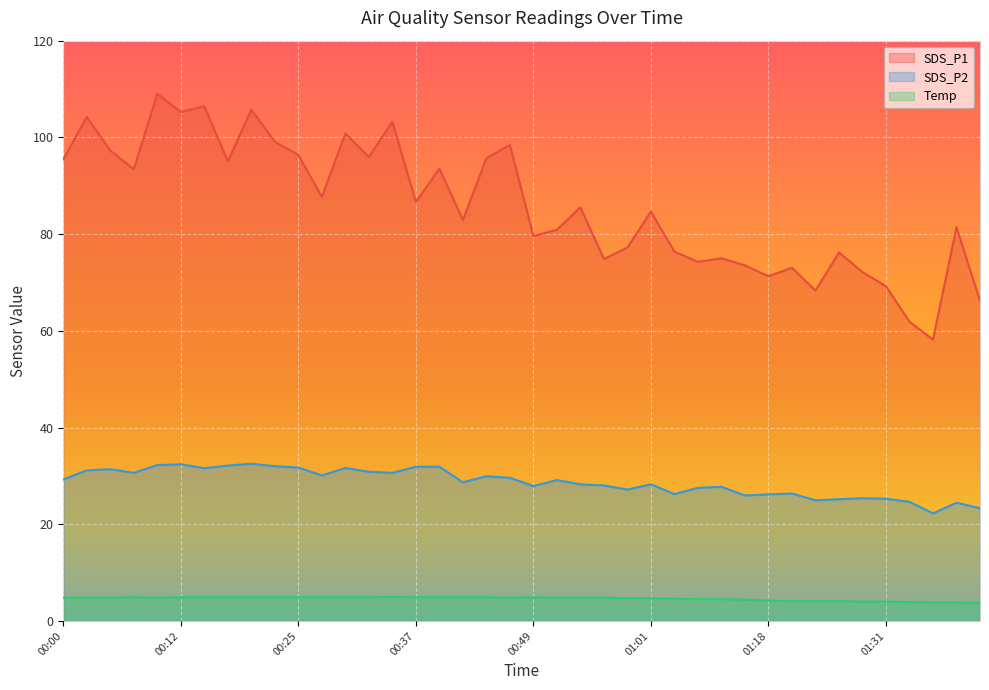

What is the average value of the Temp series?

4.6